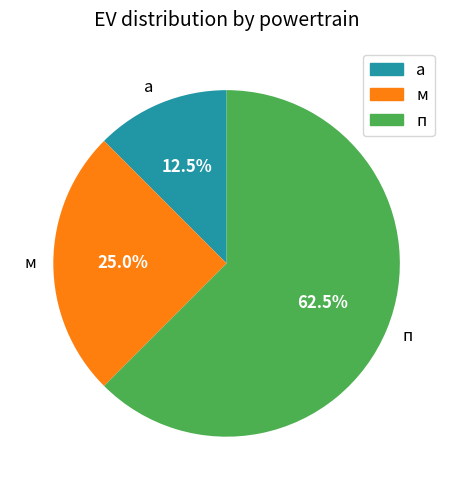

What percentage is NOT represented by п?

37.5%